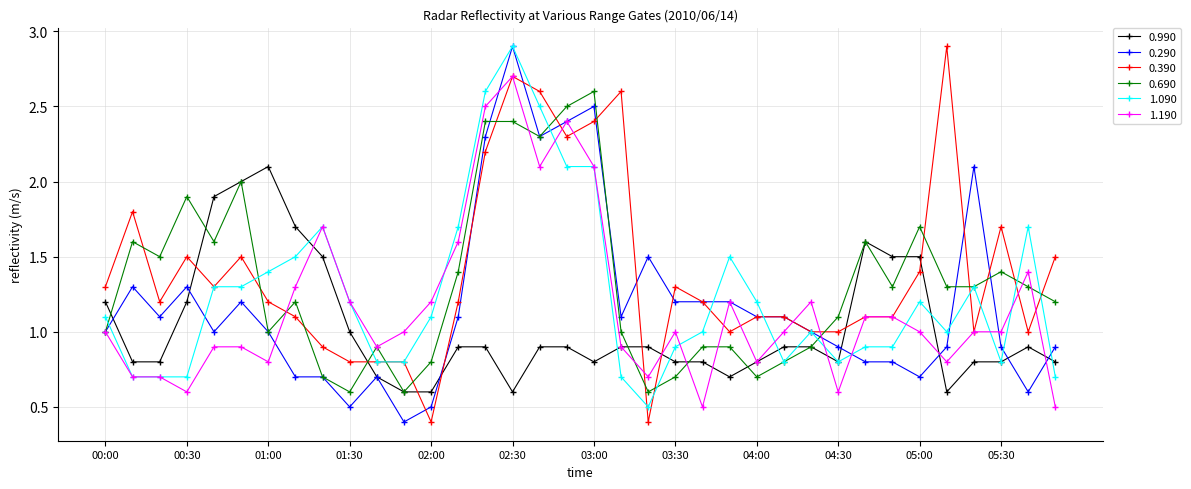

True or false: 1.190 has more than 1 interior local peaks.

True